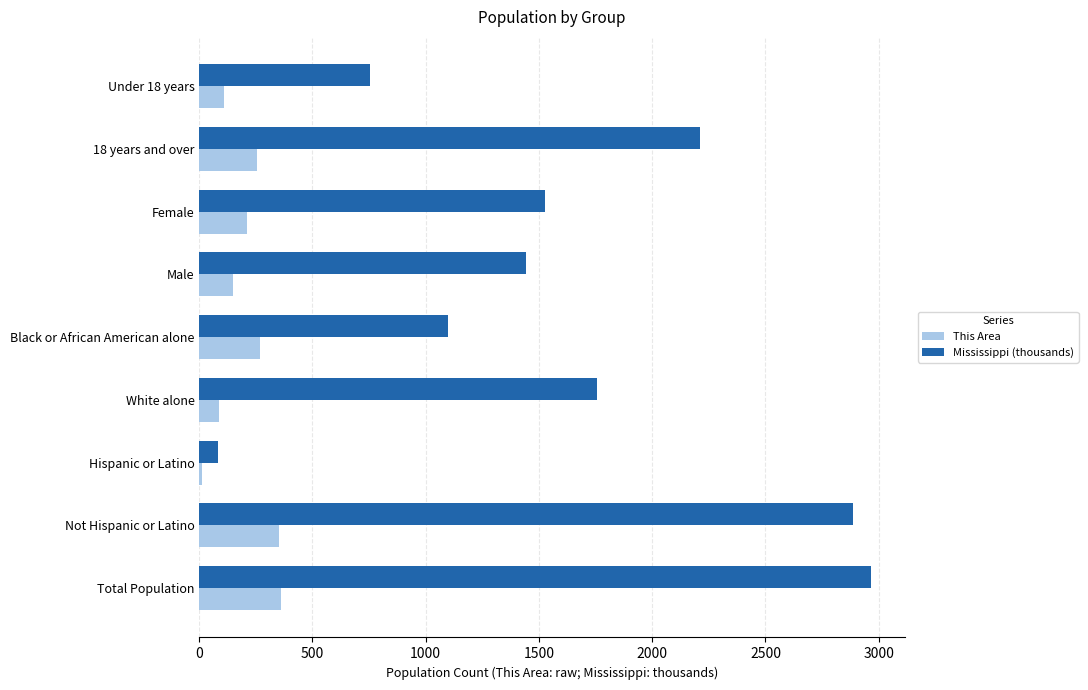

List the labels in order of Mississippi (thousands) value, smallest first.

Hispanic or Latino, Under 18 years, Black or African American alone, Male, Female, White alone, 18 years and over, Not Hispanic or Latino, Total Population